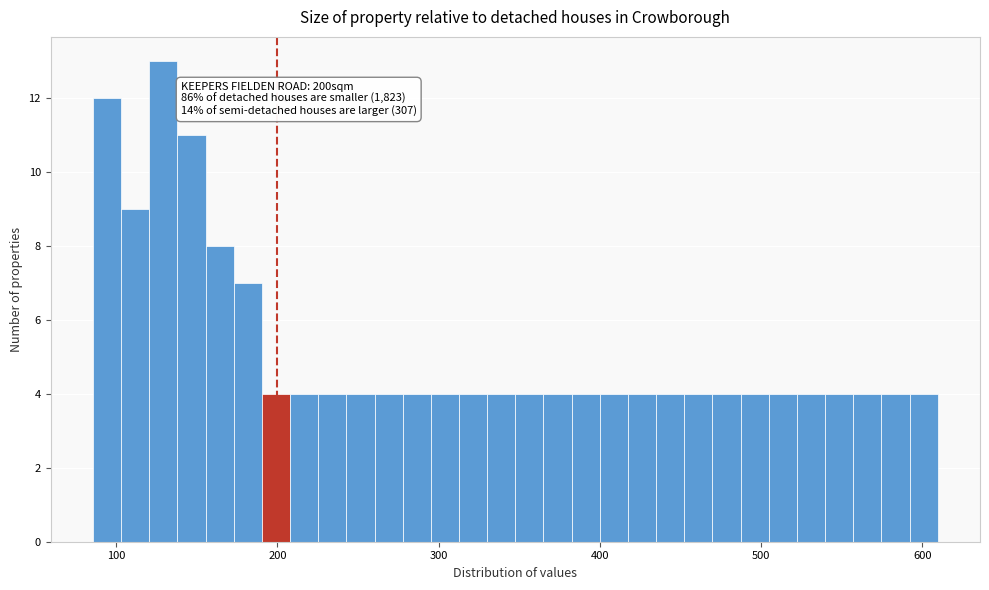

Around what value on the x-axis is the tallest bar? Give the approximate position of its centre, as read against the axis.

130